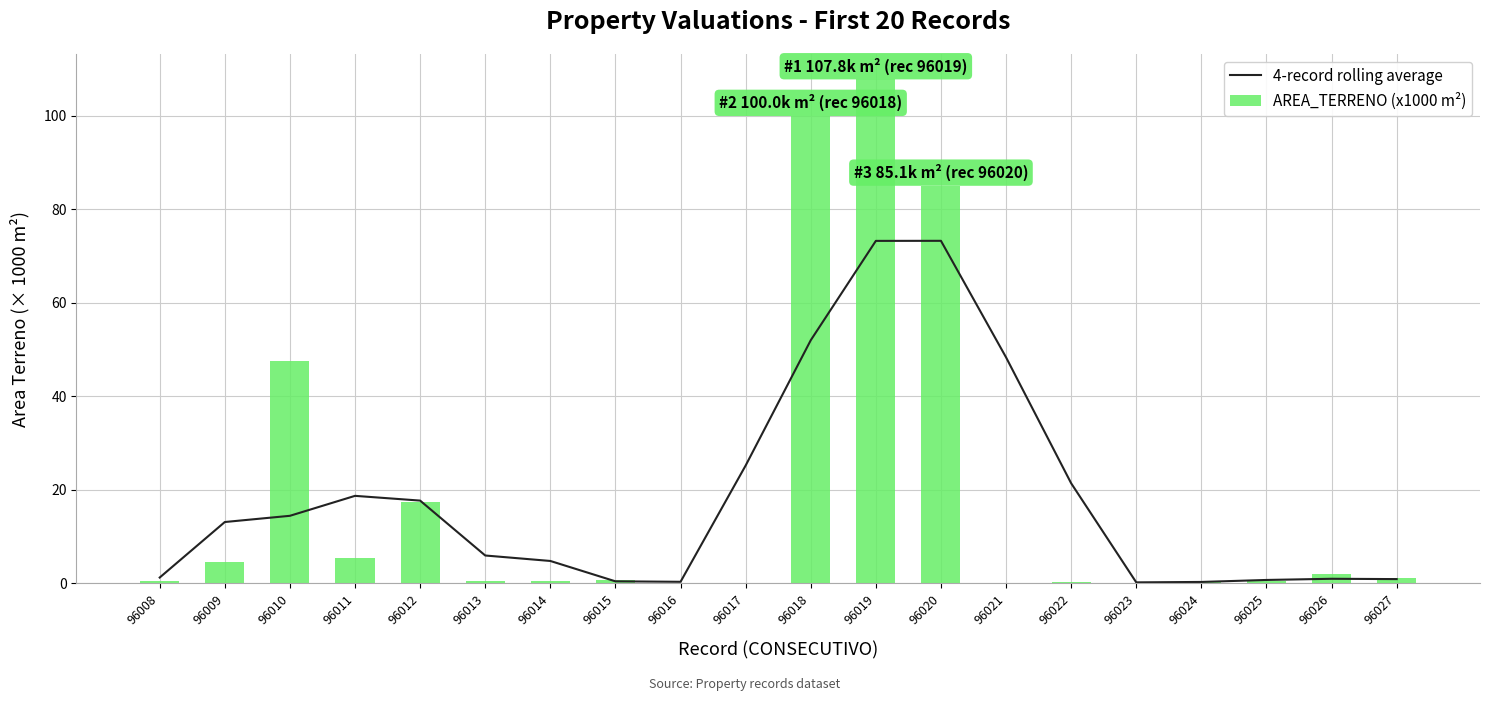

What are all the series names shown in the legend?

4-record rolling average, AREA_TERRENO (x1000 m²)